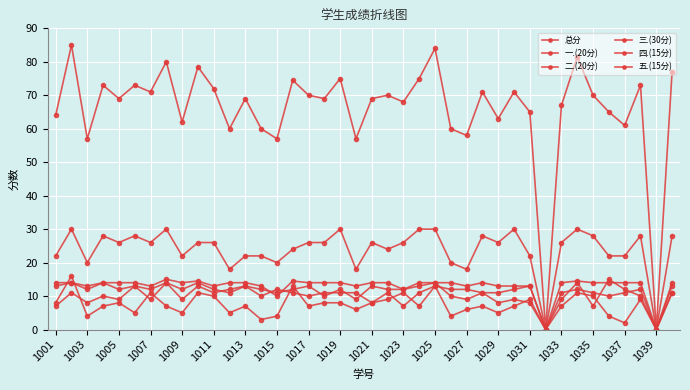

At which label does 二.(20分) first exceed 11?

1011